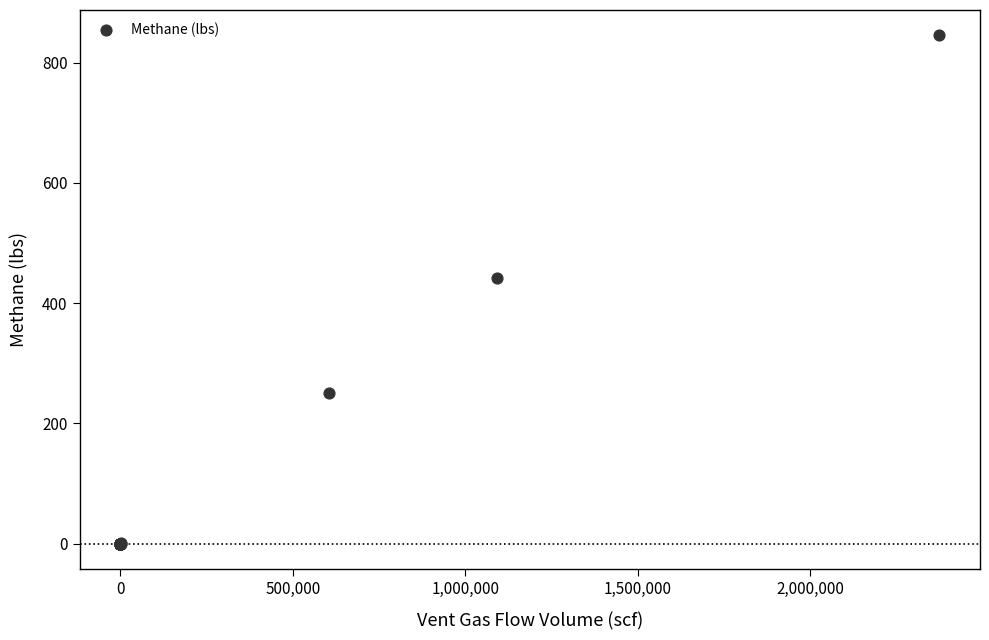

What Y value in the scatter plot is closest to 422?

441.5